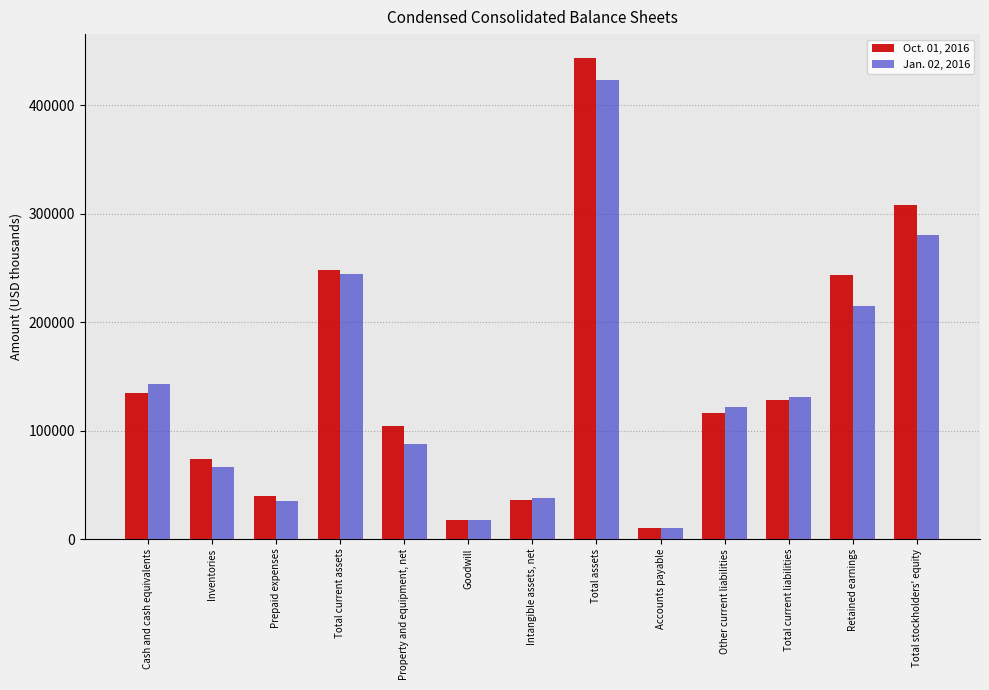

What is the value of the Jan. 02, 2016 bar at the 4th from the left?

244264